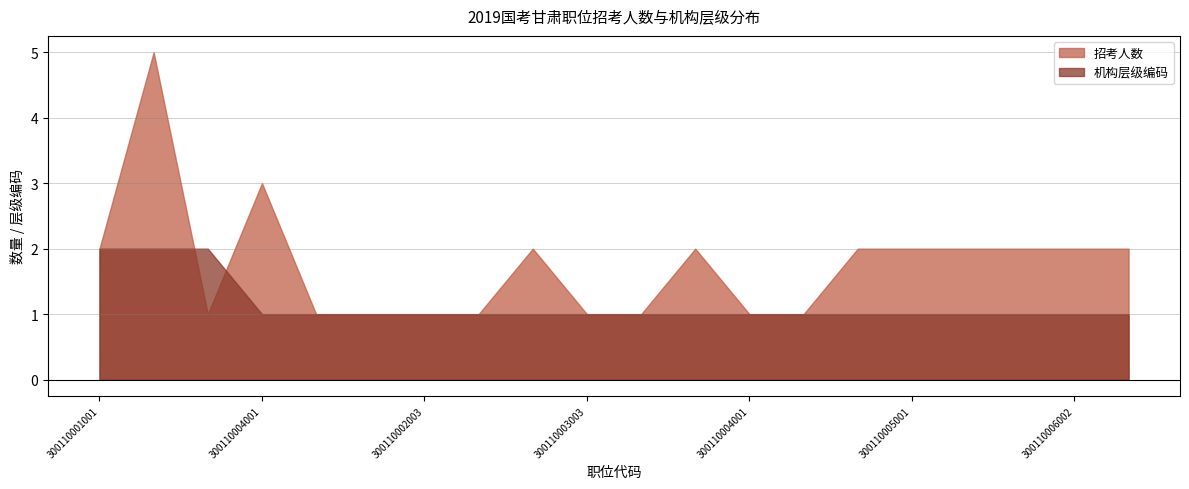

Which category has the lowest value in the 招考人数 series?

300110001003